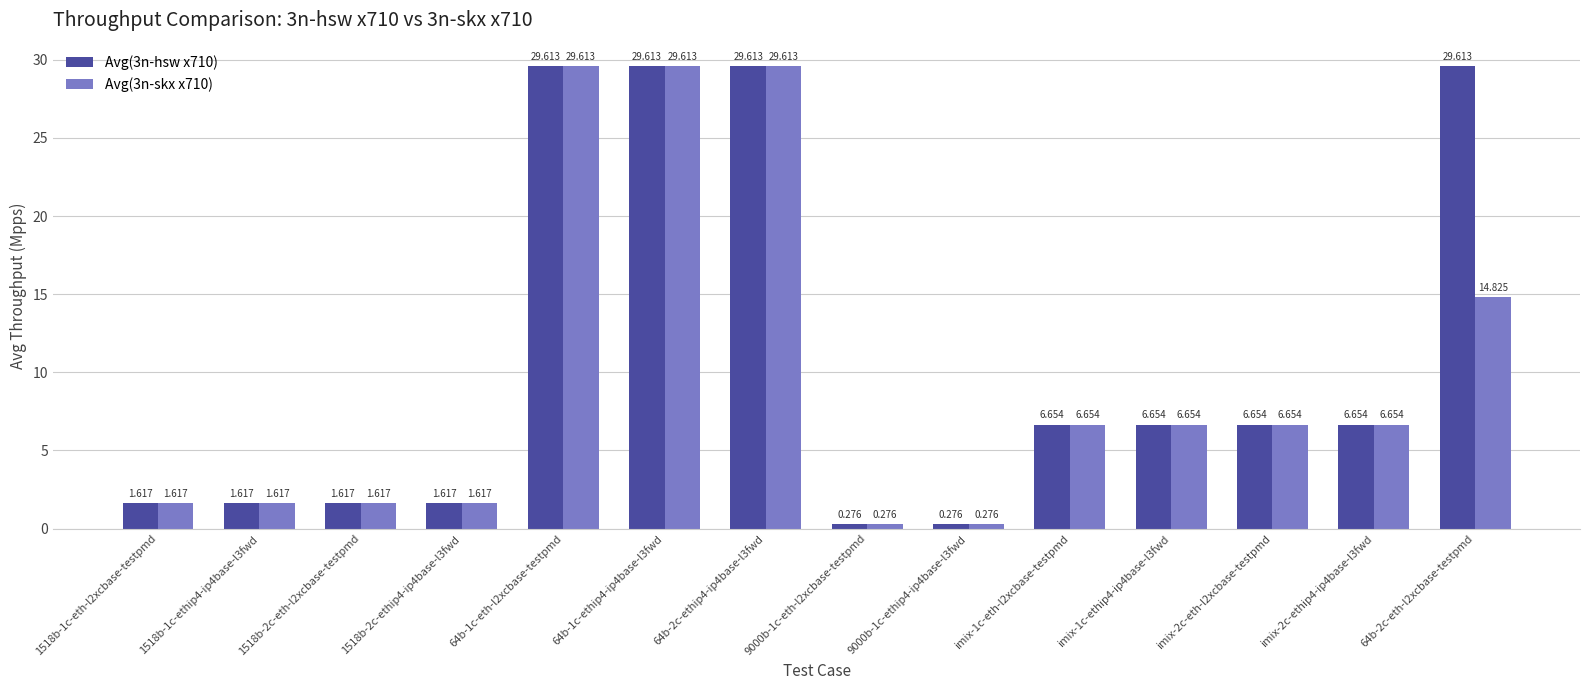

What is the label of the 4th bar from the right?

imix-1c-ethip4-ip4base-l3fwd